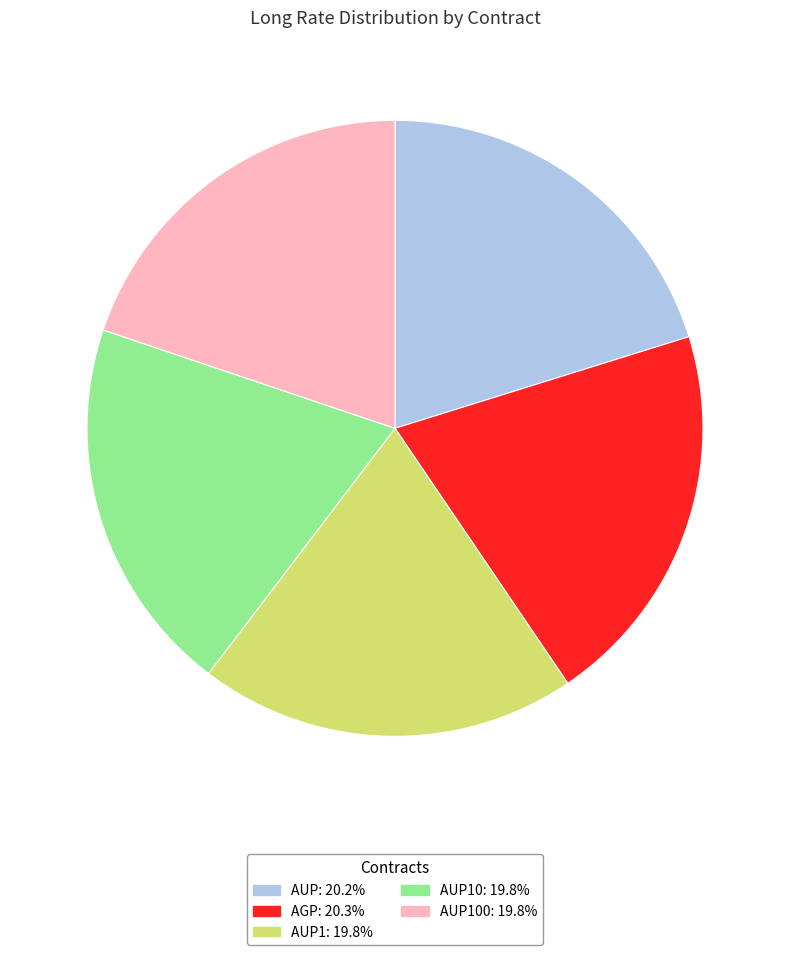

Does any single category account for the majority?

No